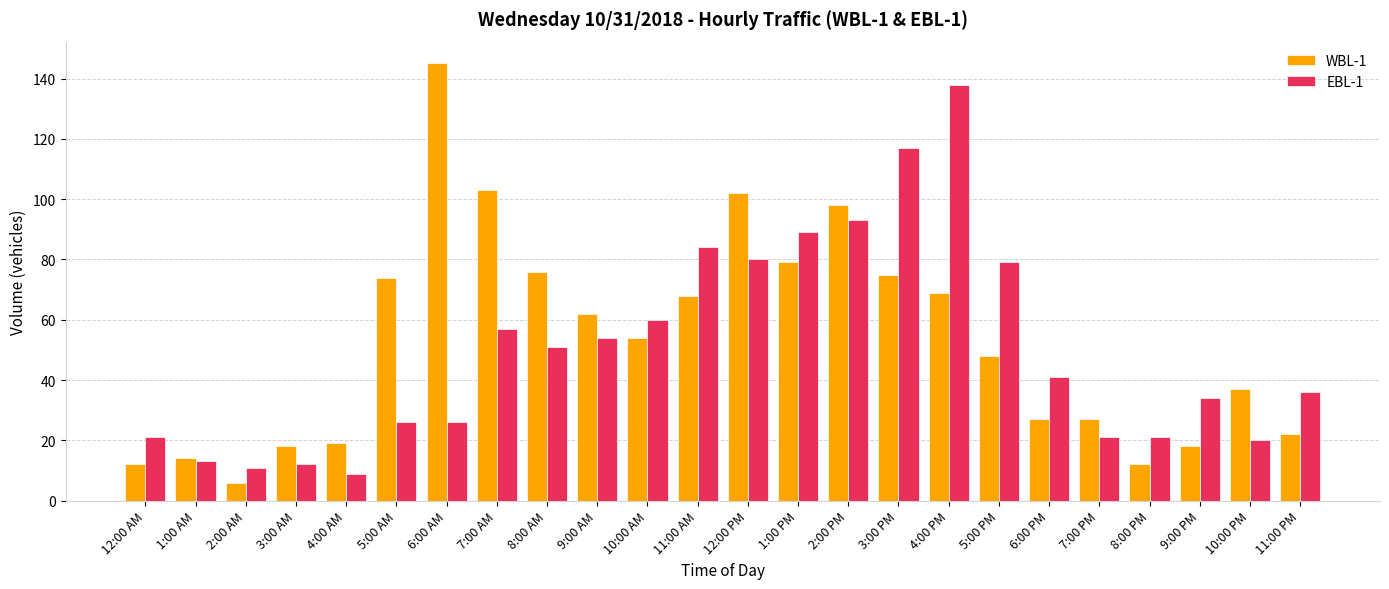

Reading left to right, what are all the values shown in this chart?

WBL-1: 12:00 AM=12	1:00 AM=14	2:00 AM=6	3:00 AM=18	4:00 AM=19	5:00 AM=74	6:00 AM=145	7:00 AM=103	8:00 AM=76	9:00 AM=62	10:00 AM=54	11:00 AM=68	12:00 PM=102	1:00 PM=79	2:00 PM=98	3:00 PM=75	4:00 PM=69	5:00 PM=48	6:00 PM=27	7:00 PM=27	8:00 PM=12	9:00 PM=18	10:00 PM=37	11:00 PM=22
EBL-1: 12:00 AM=21	1:00 AM=13	2:00 AM=11	3:00 AM=12	4:00 AM=9	5:00 AM=26	6:00 AM=26	7:00 AM=57	8:00 AM=51	9:00 AM=54	10:00 AM=60	11:00 AM=84	12:00 PM=80	1:00 PM=89	2:00 PM=93	3:00 PM=117	4:00 PM=138	5:00 PM=79	6:00 PM=41	7:00 PM=21	8:00 PM=21	9:00 PM=34	10:00 PM=20	11:00 PM=36